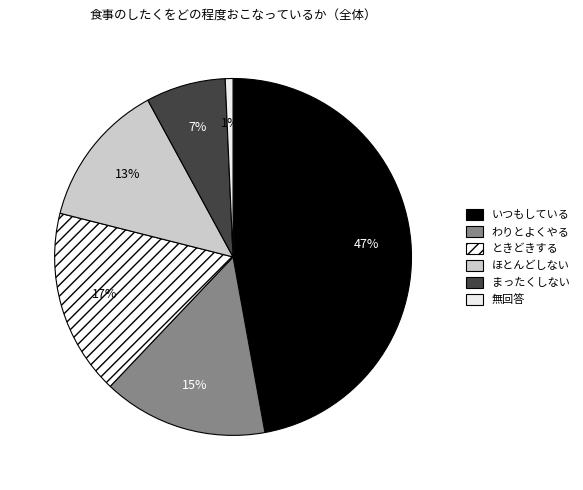

To the nearest percent, what is the combined percentage of ほとんどしない and 無回答?

14%